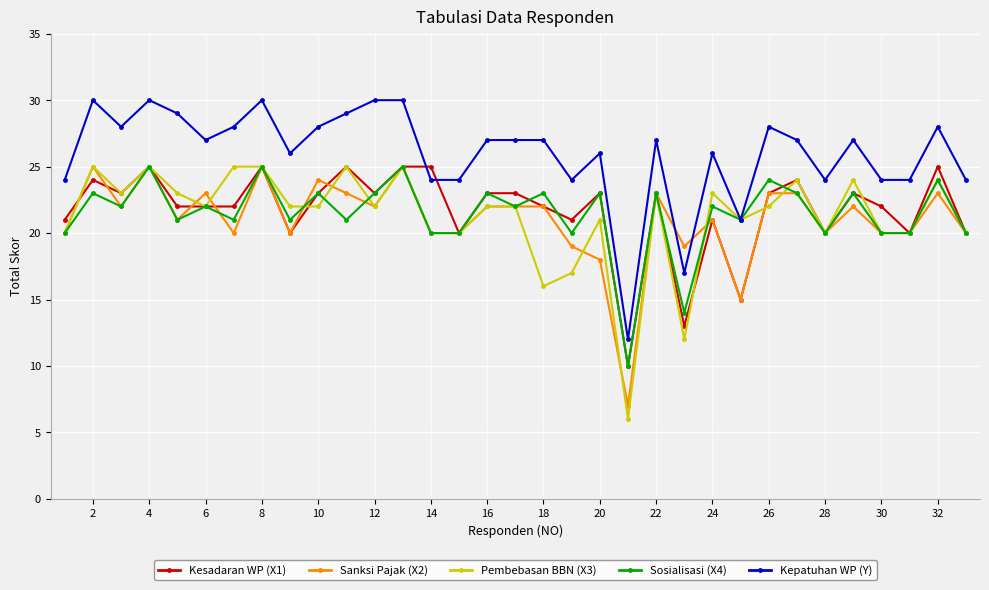

How many values in the Sanksi Pajak (X2) series are below 22?

16